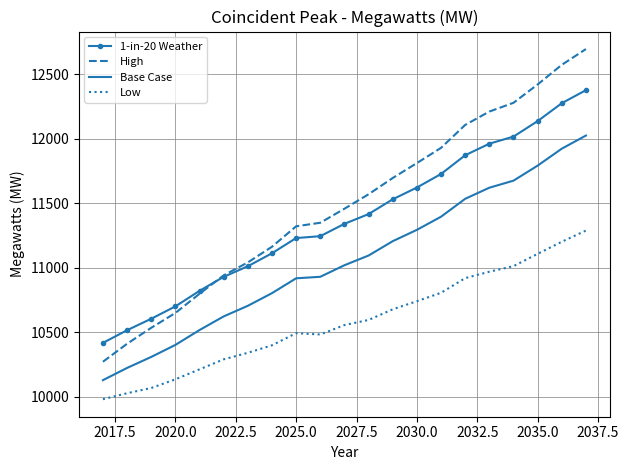

What is the minimum value shown in the chart?

9982.2